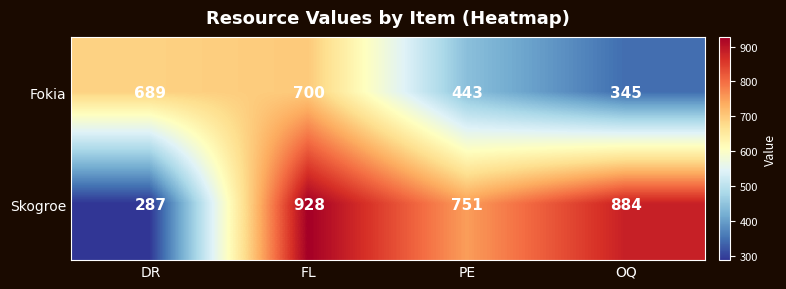

What is the average value of the Fokia series?

544